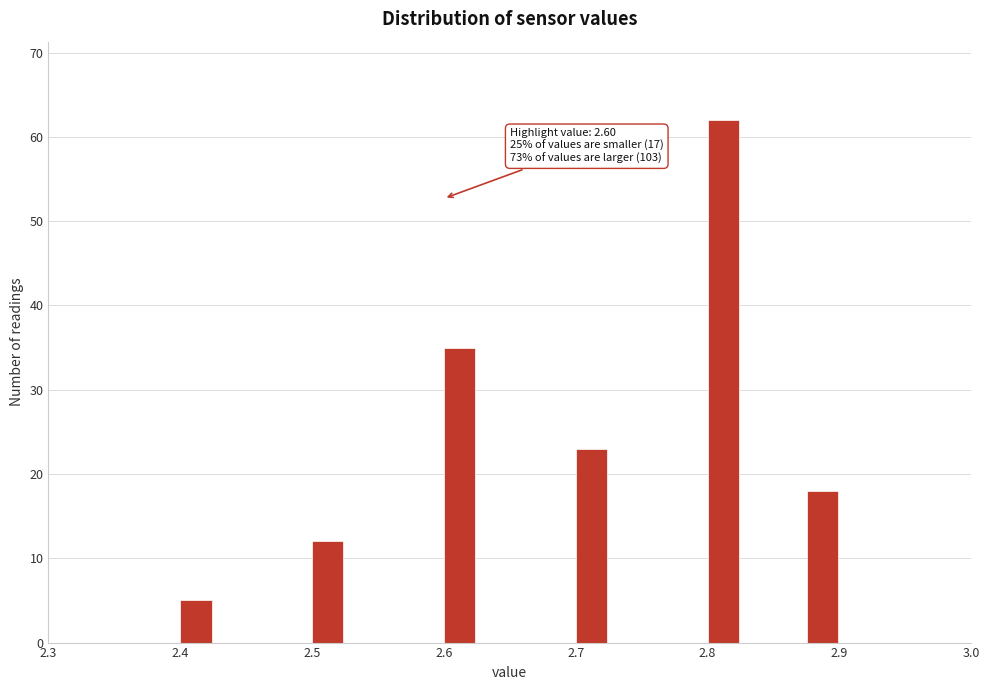

Read against the x-axis, roughly where is the centre of the tallest bar?

2.81